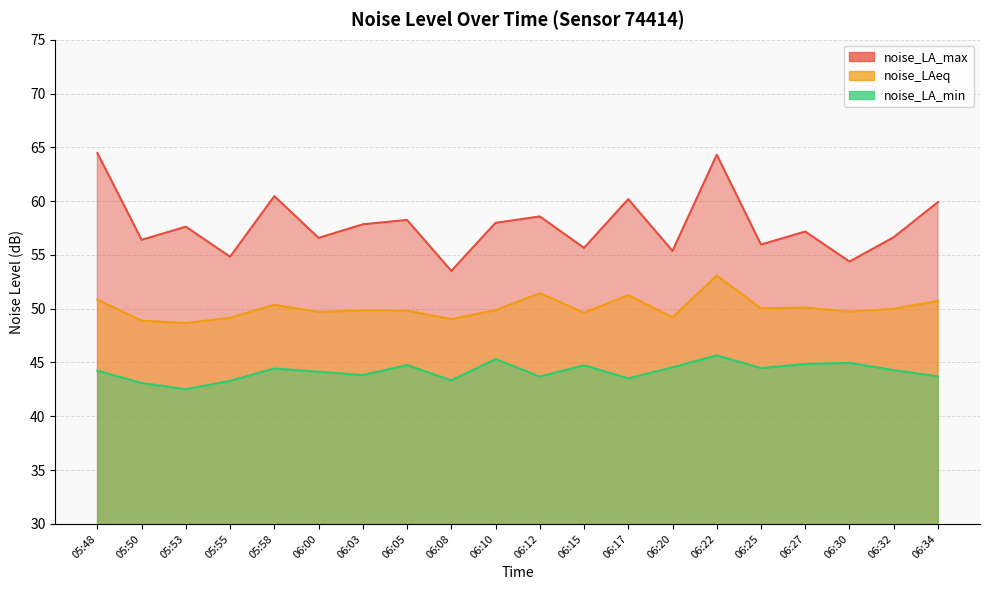

True or false: noise_LAeq and noise_LA_max cross at least once.

False